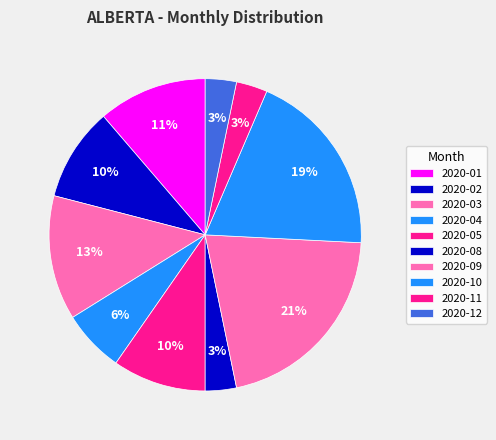

Is there any slice that represents more than half of the pie?

No